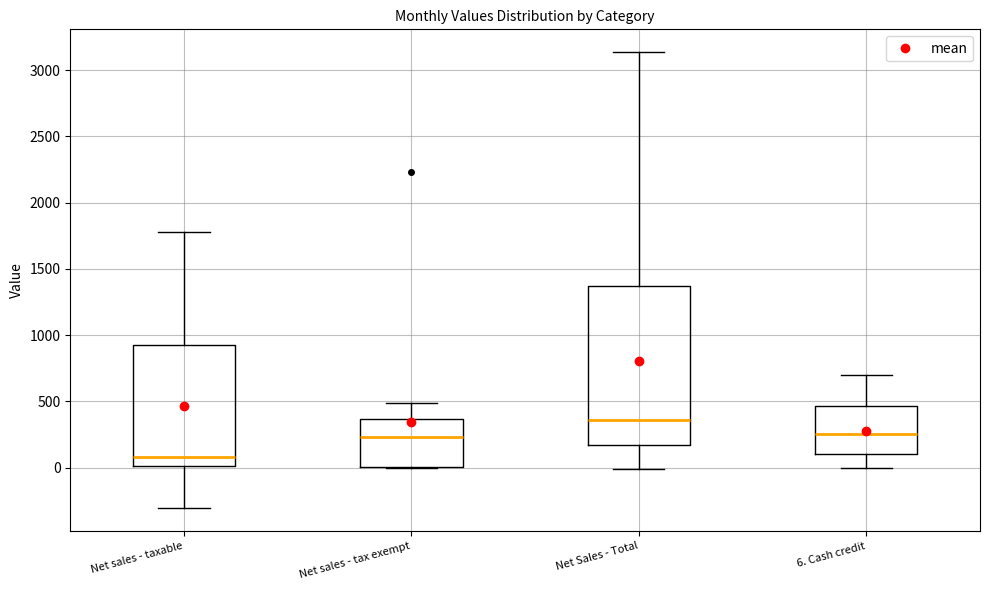

Where does the median line of the box for Net sales - taxable sit on the y-axis? The values are not printed on the chart, so give them approximately, as read against the axis.

100